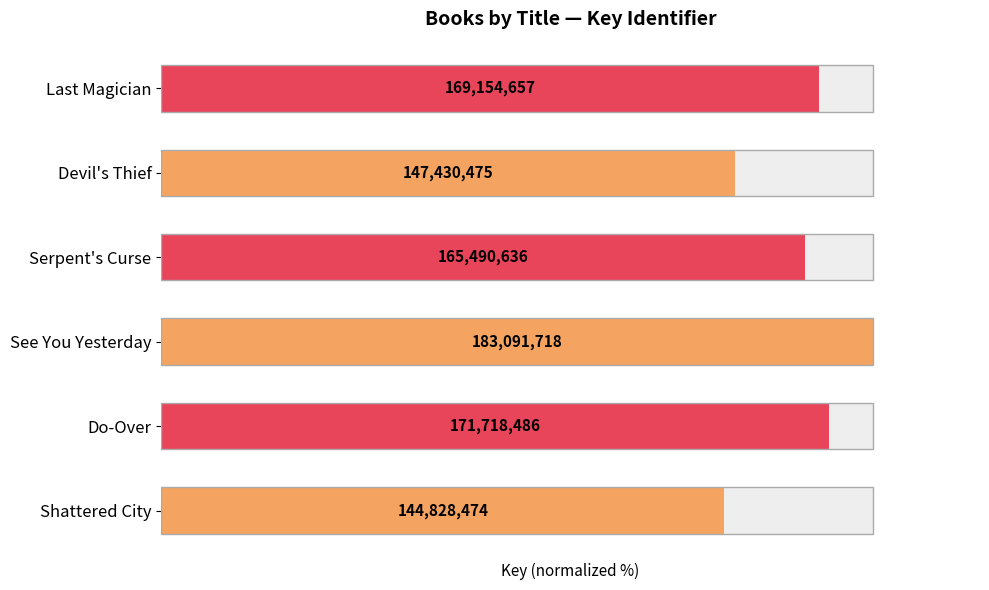

The value at See You Yesterday is 53.9. True or false?

False